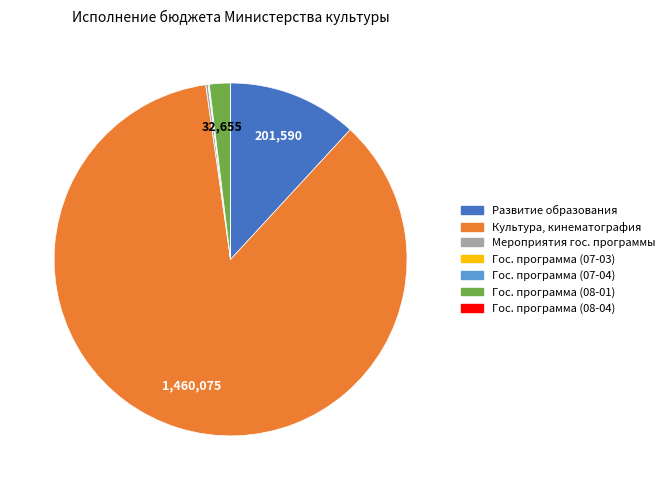

Is there any slice that represents more than half of the pie?

Yes